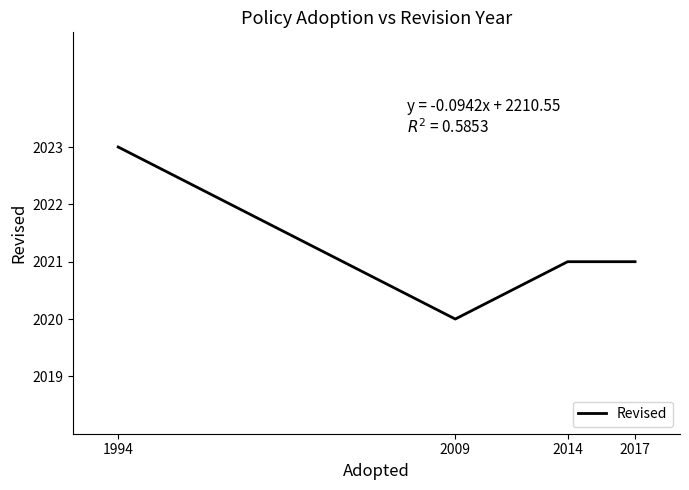

What is the maximum value shown in the chart?

2023